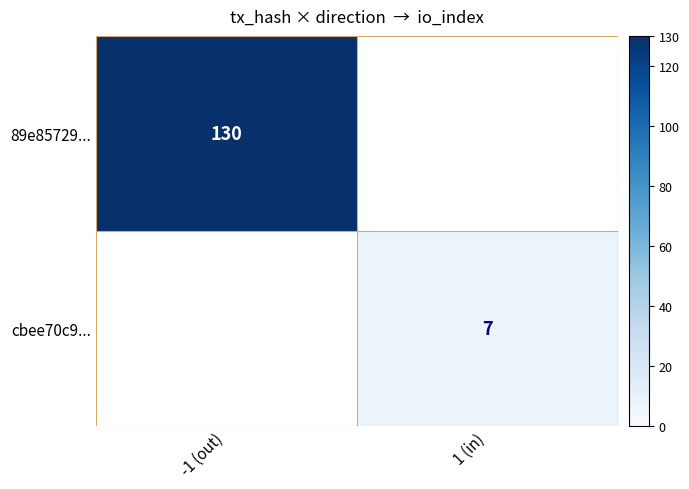

The value of cbee70c9... at 1 (in) is 11. True or false?

False